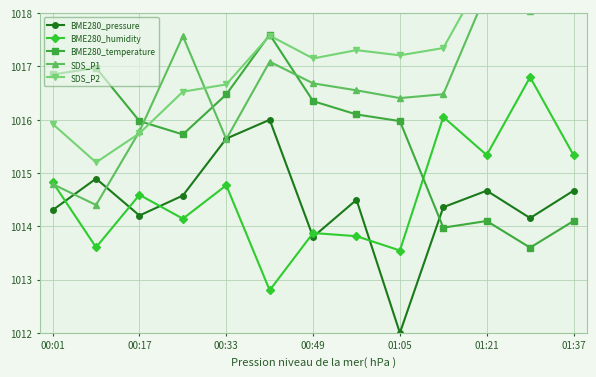

True or false: BME280_humidity has a value of 1015.3 at 01:21.

True